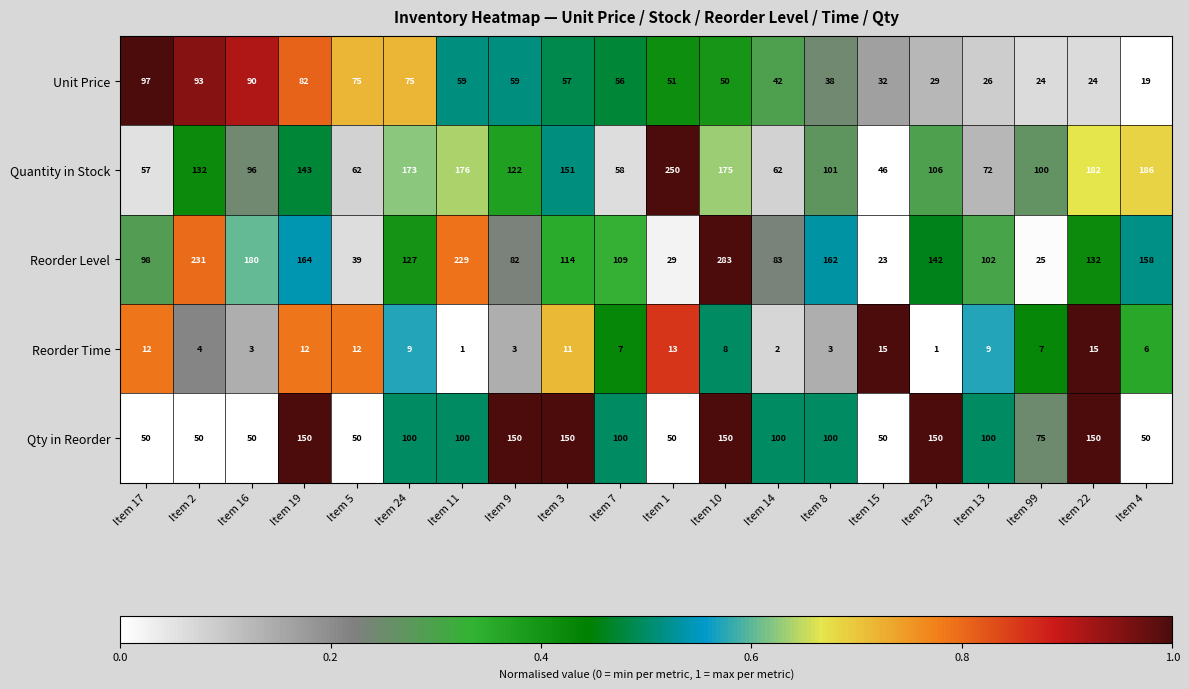

Is it true that Unit Price equals 20 at Item 14?

False